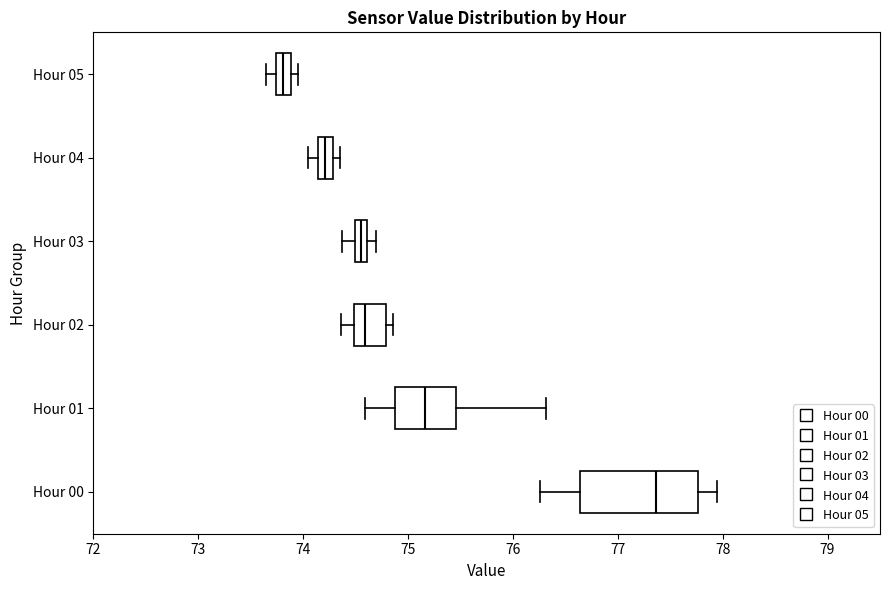

Which box is the widest, from its left edge to its right edge?

Hour 00